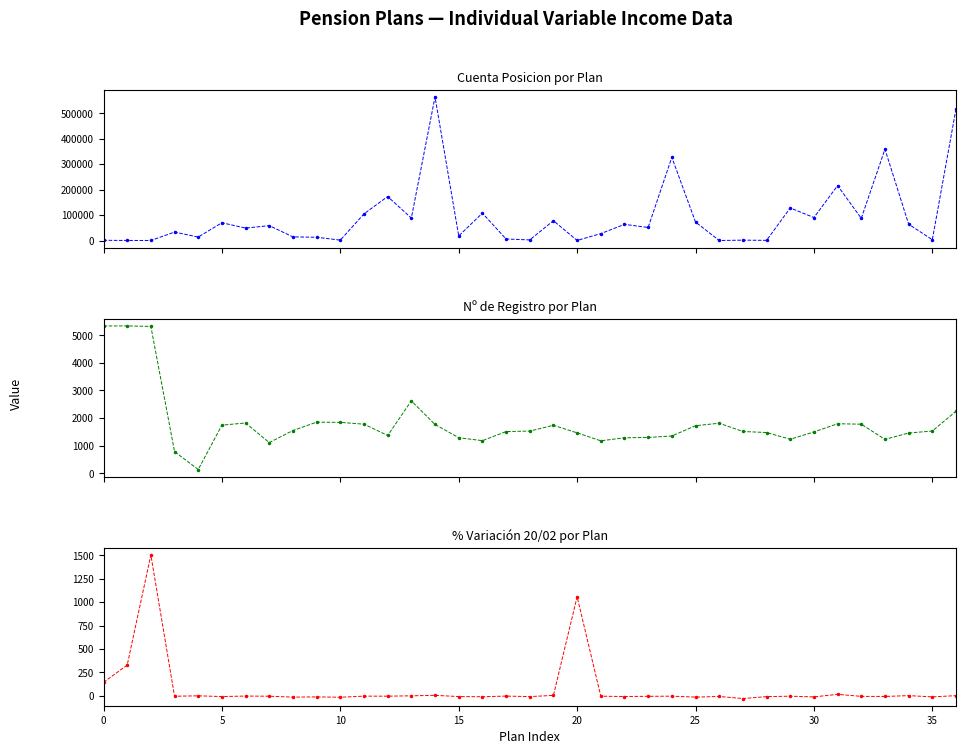

True or false: col_25 (var20/02) has more than 0 points higher than both neighbors.

True